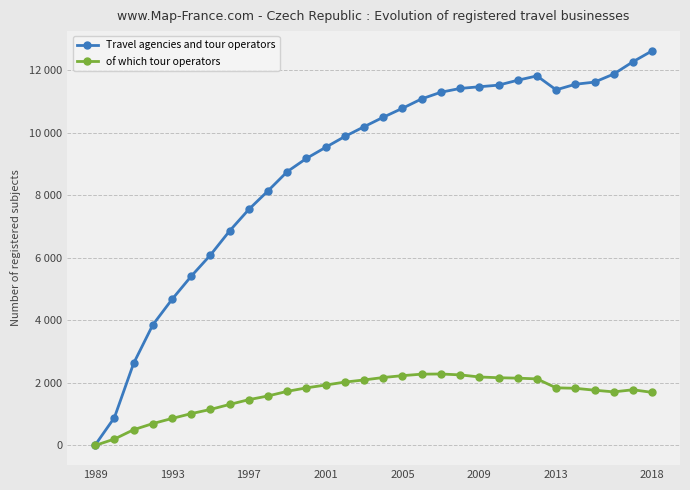

What are all the series names shown in the legend?

Travel agencies and tour operators, of which tour operators